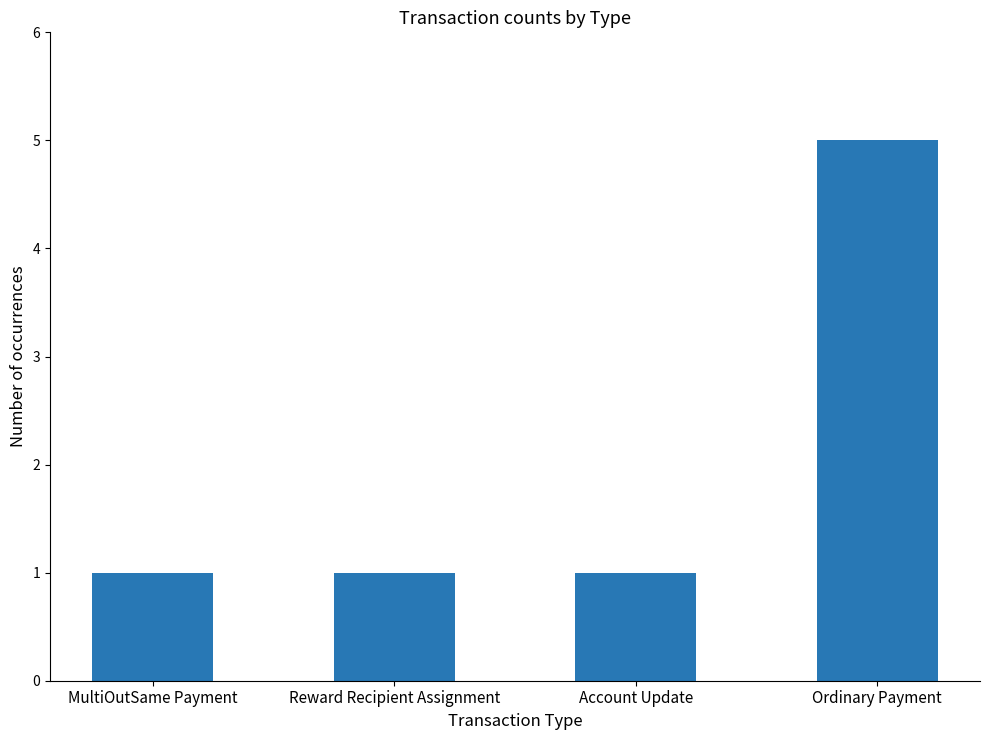

True or false: the data shows 5 at Ordinary Payment.

True